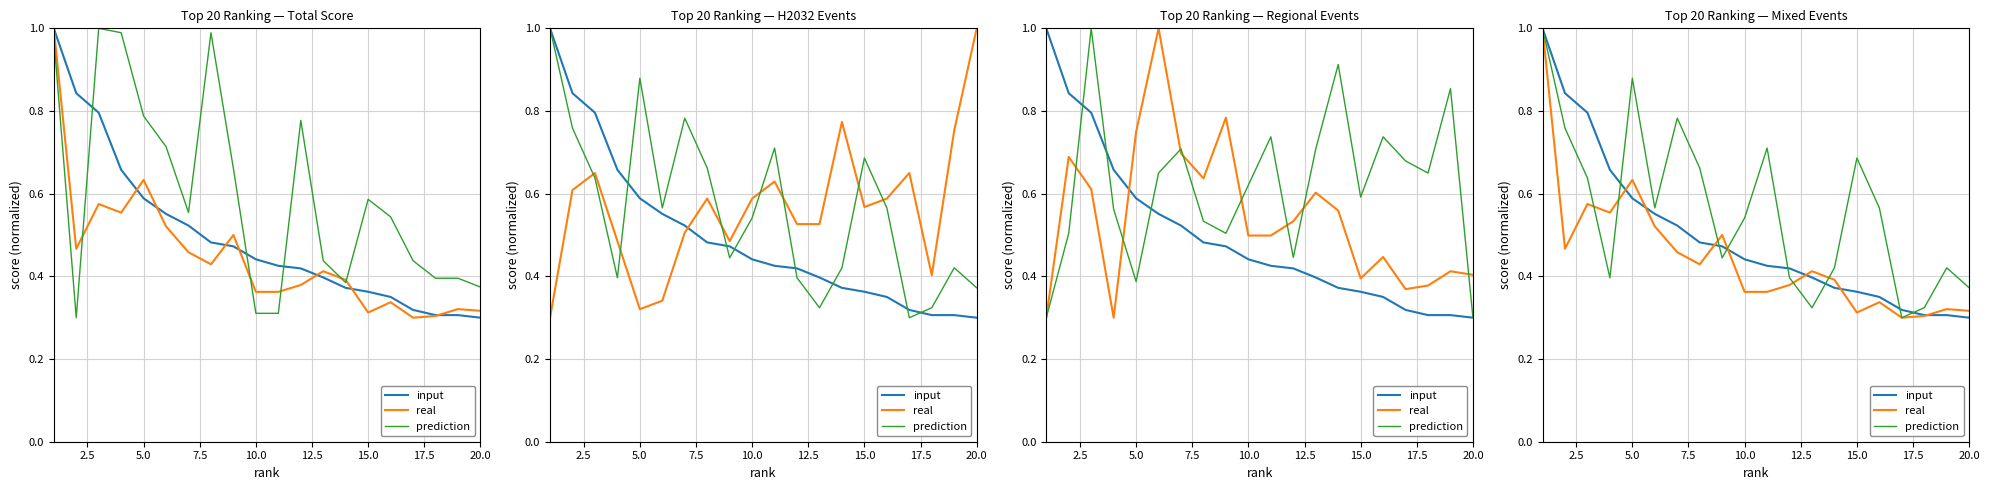

Which series has the widest spread of values?

input